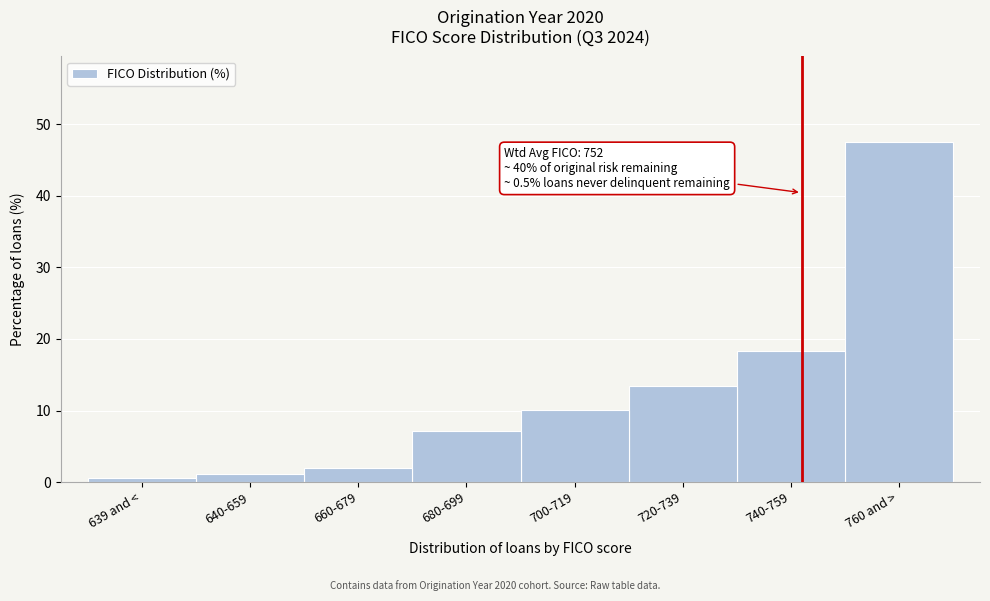

Reading right to left, what are all the values shown in this chart?

760 and >=47.6	740-759=18.3	720-739=13.4	700-719=10.1	680-699=7.1	660-679=2.0	640-659=1.1	639 and <=0.5